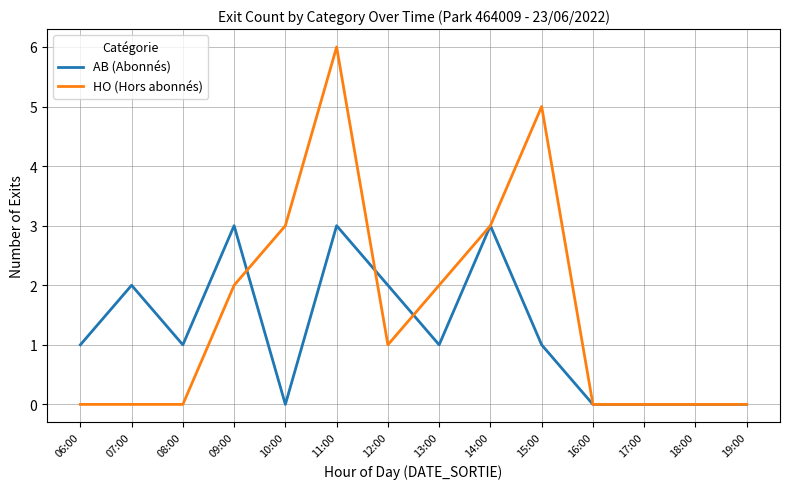

Rank the series by their maximum value, from highest to lowest.

HO (Hors abonnés), AB (Abonnés)